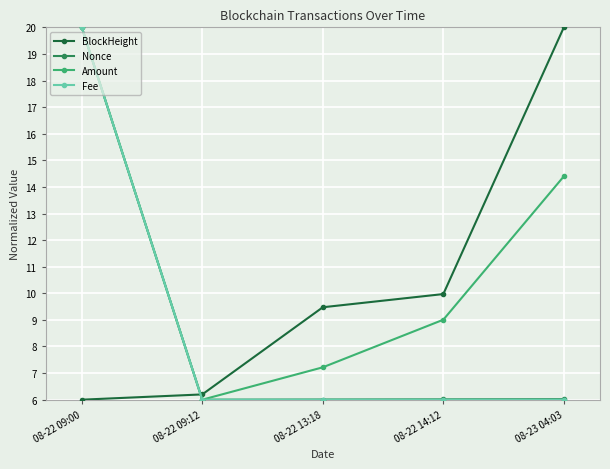

What is the spread (max minus min) of values at 08-23 04:03?

14.0